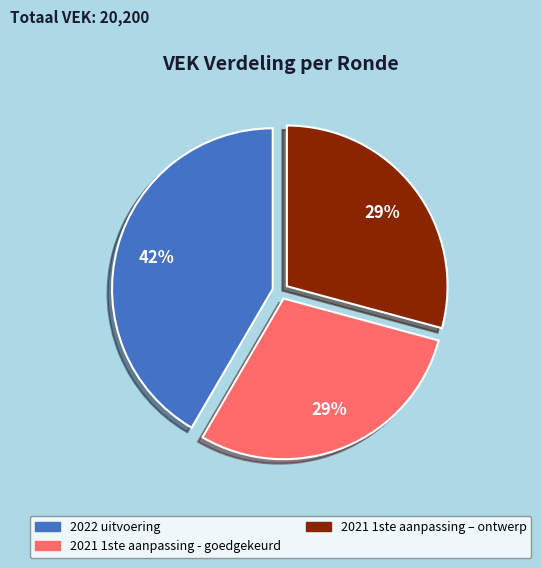

How many segments does this pie chart have?

3